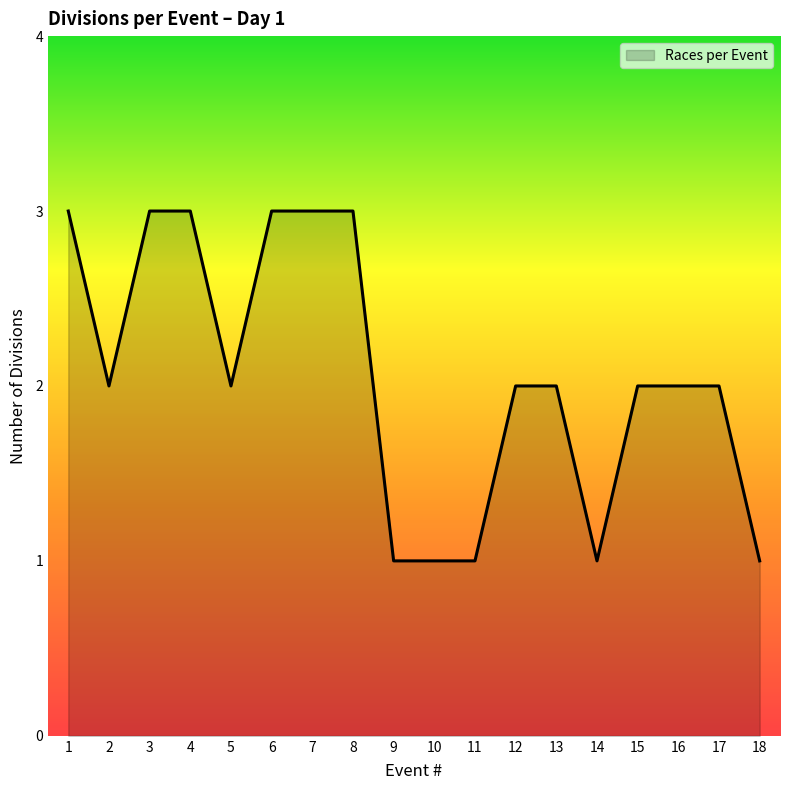

Rank the categories by value from lowest to highest.

9, 10, 11, 14, 18, 2, 5, 12, 13, 15, 16, 17, 1, 3, 4, 6, 7, 8